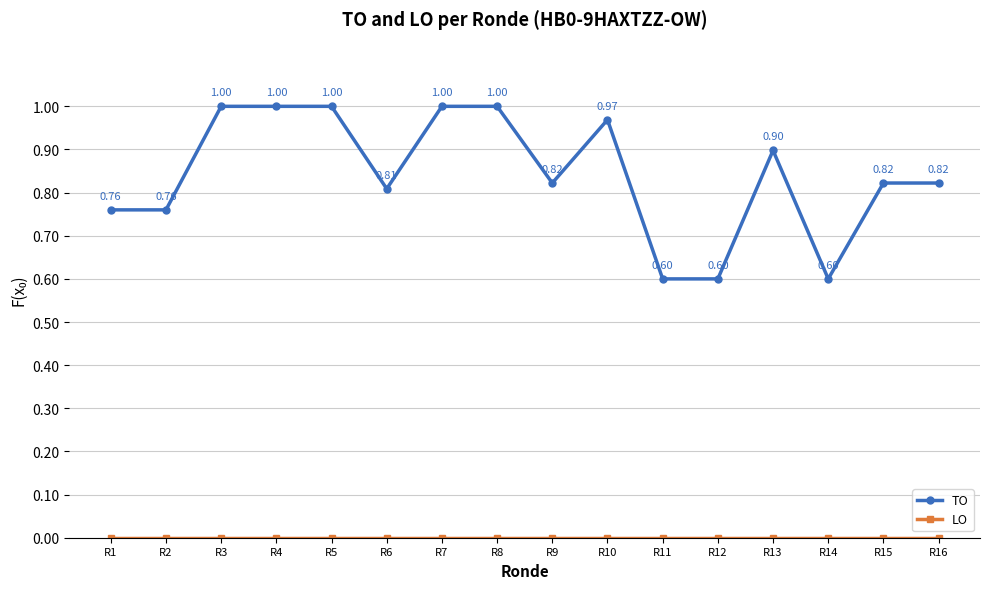

What is the value of the TO point at the 12th from the left?

0.6